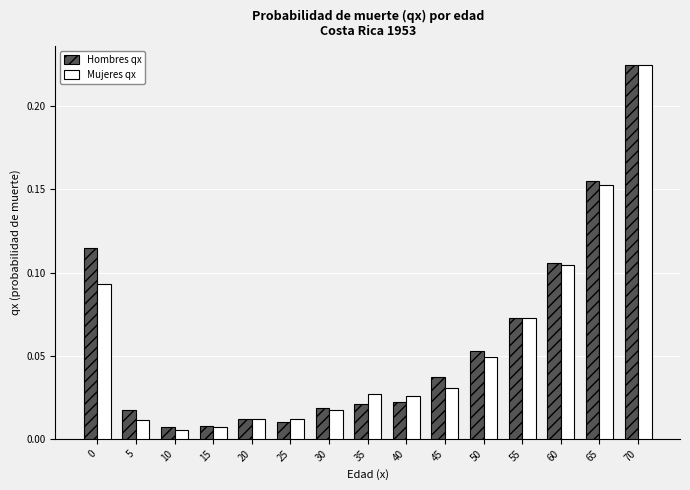

Count the number of data series in this chart.

2